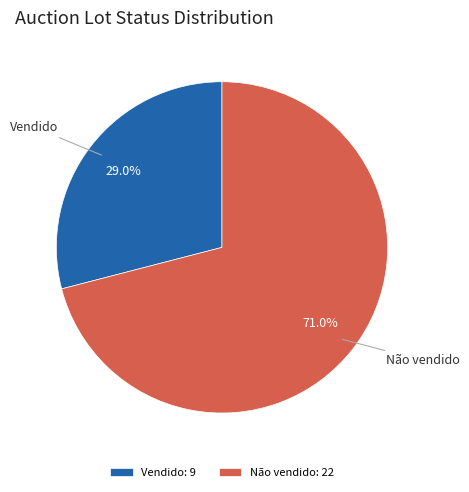

Rank the categories by value from lowest to highest.

Vendido, Não vendido